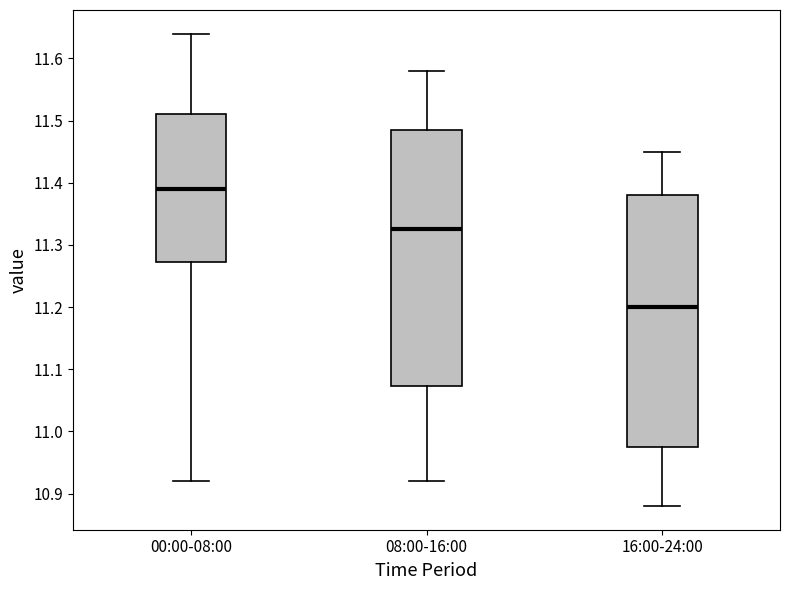

Reading left to right, read every box against the y-axis: the position of its median line, the range the box covers, and the ends of its whiskers. The values are not printed on the chart, so give them approximately, as read against the axis.

00:00-08:00: median 11.39, box 11.27 to 11.51, whiskers 10.92 to 11.64
08:00-16:00: median 11.33, box 11.07 to 11.49, whiskers 10.92 to 11.58
16:00-24:00: median 11.20, box 10.98 to 11.38, whiskers 10.88 to 11.45